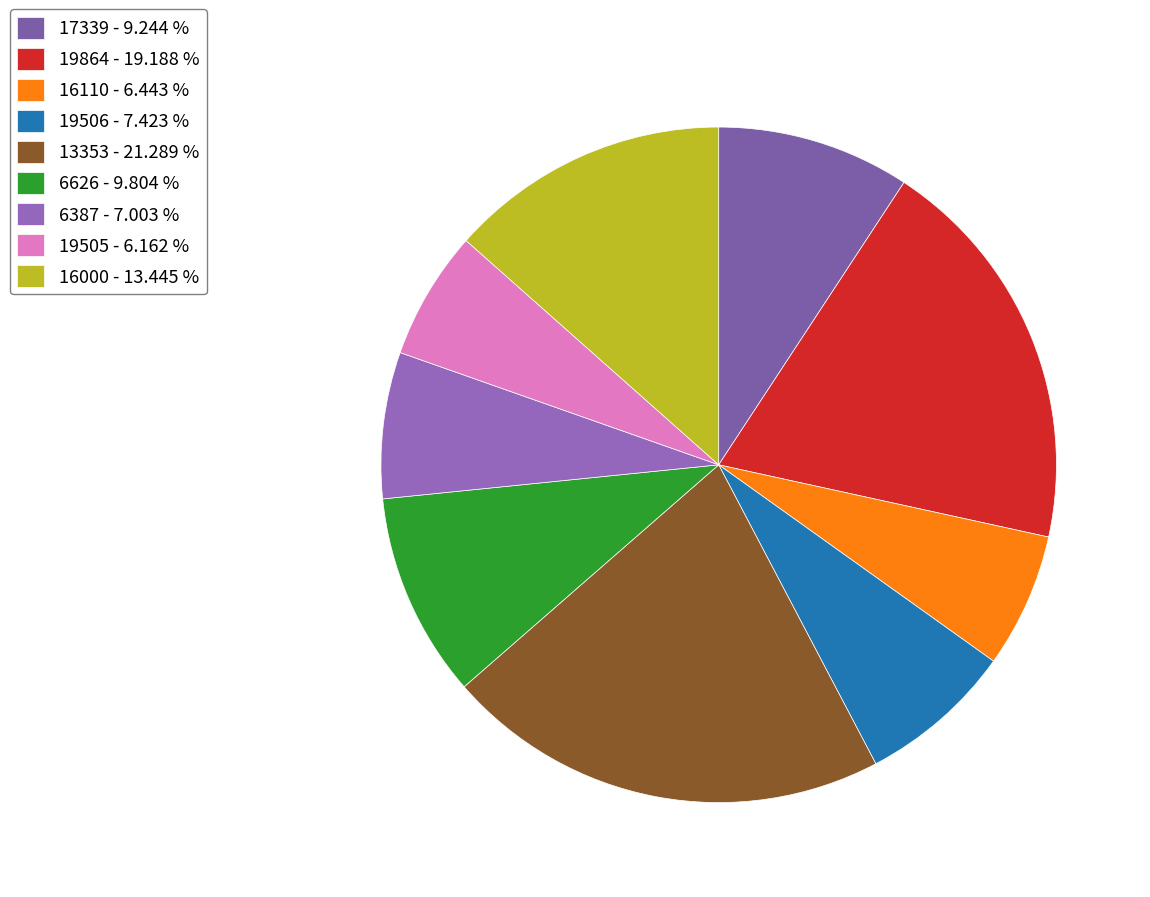

Count the number of slices in the pie.

9